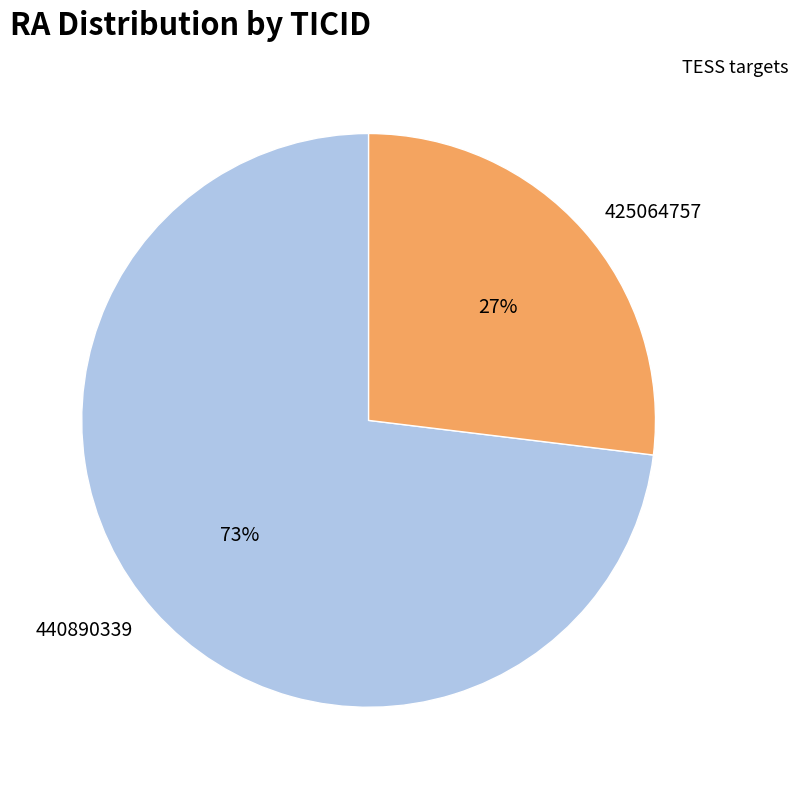

Is the sum of 425064757 and 440890339 greater than half?

Yes